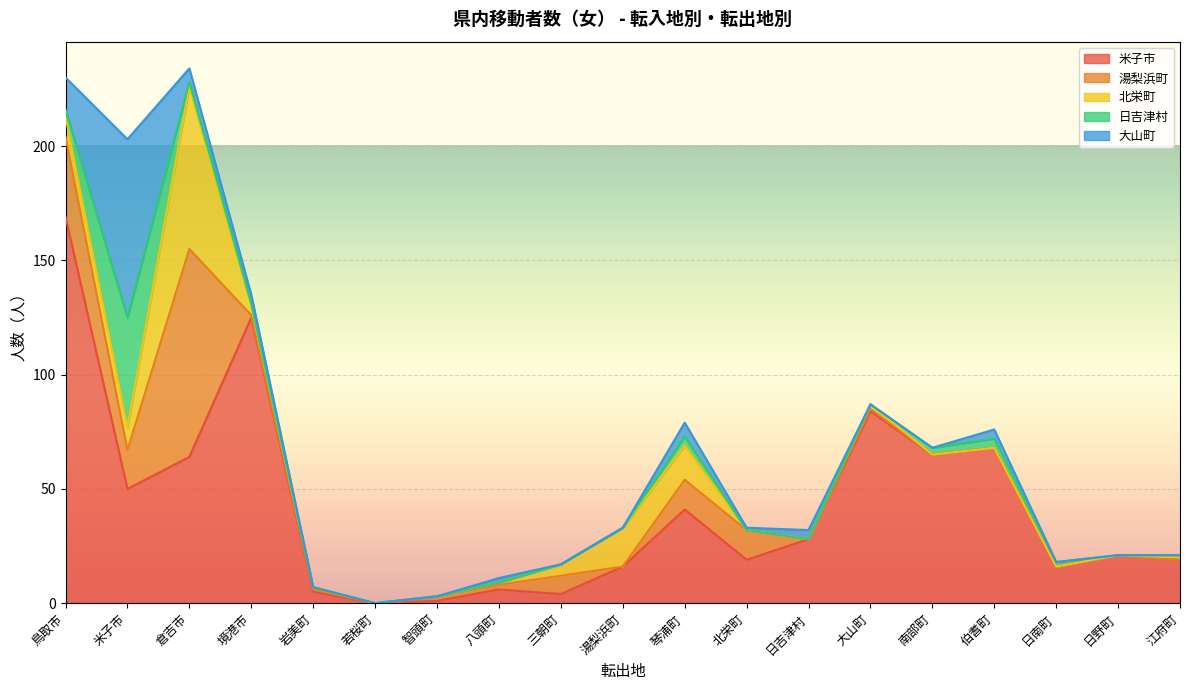

Where do 北栄町 and 日吉津村 first cross each other?

鳥取市 and 米子市